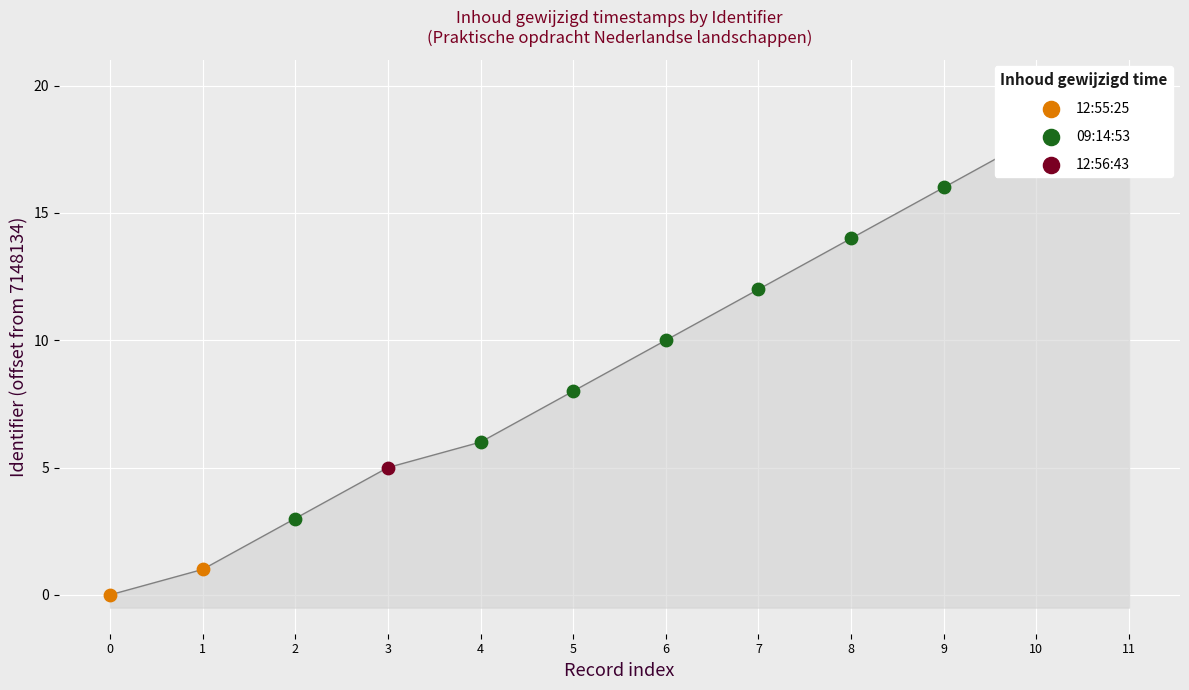

What is the change in value from 2022-04-19 12:55:25 to 2022-04-19 12:56:43?

+4